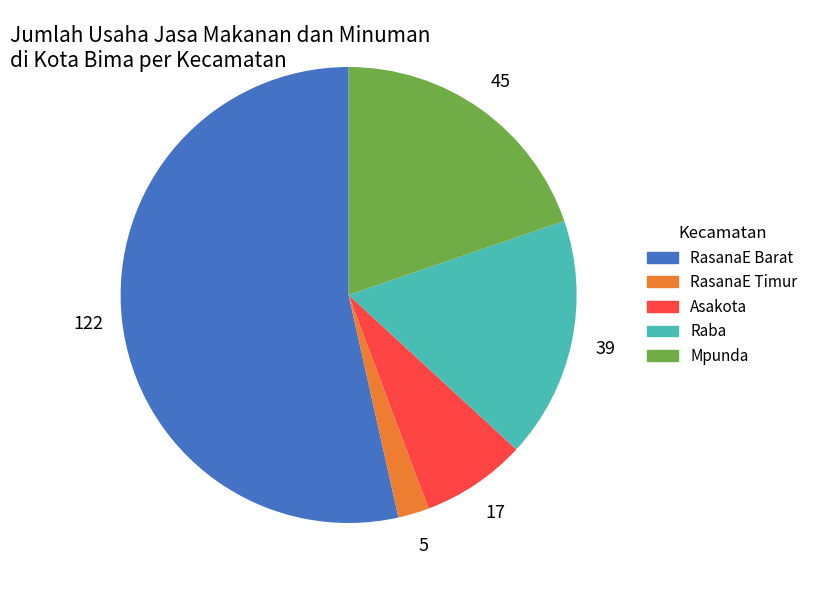

Which has a higher value, Raba or Asakota?

Raba